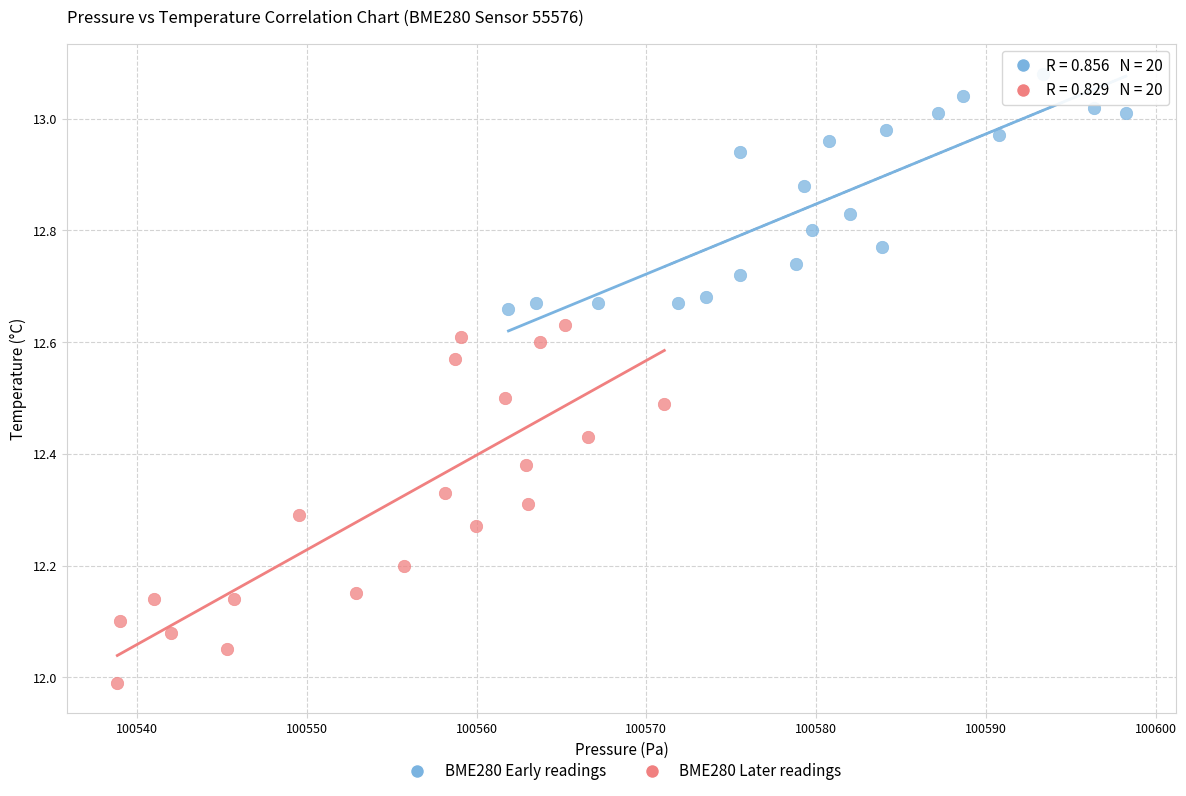

Which series has the largest Y range (max minus min)?

BME280 Later readings